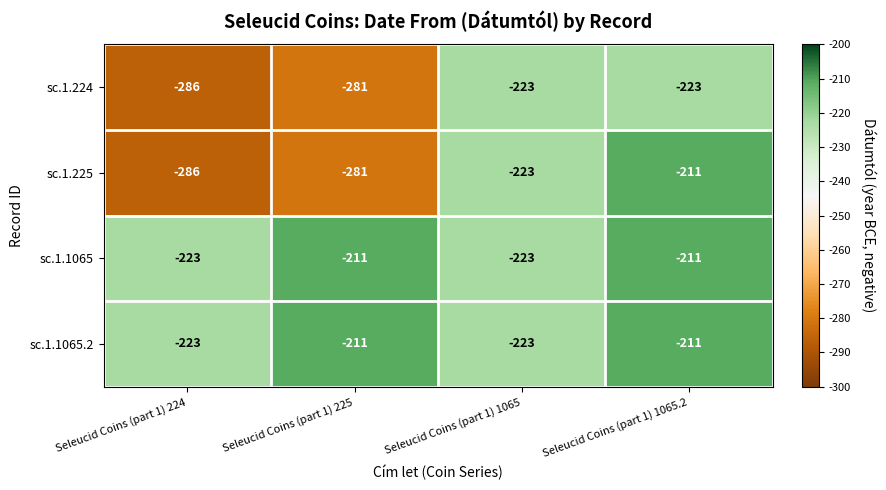

Reading left to right, list all the values displayed in this chart.

sc.1.224: Seleucid Coins (part 1) 224=-286	Seleucid Coins (part 1) 225=-281	Seleucid Coins (part 1) 1065=-223	Seleucid Coins (part 1) 1065.2=-223
sc.1.225: Seleucid Coins (part 1) 224=-286	Seleucid Coins (part 1) 225=-281	Seleucid Coins (part 1) 1065=-223	Seleucid Coins (part 1) 1065.2=-211
sc.1.1065: Seleucid Coins (part 1) 224=-223	Seleucid Coins (part 1) 225=-211	Seleucid Coins (part 1) 1065=-223	Seleucid Coins (part 1) 1065.2=-211
sc.1.1065.2: Seleucid Coins (part 1) 224=-223	Seleucid Coins (part 1) 225=-211	Seleucid Coins (part 1) 1065=-223	Seleucid Coins (part 1) 1065.2=-211